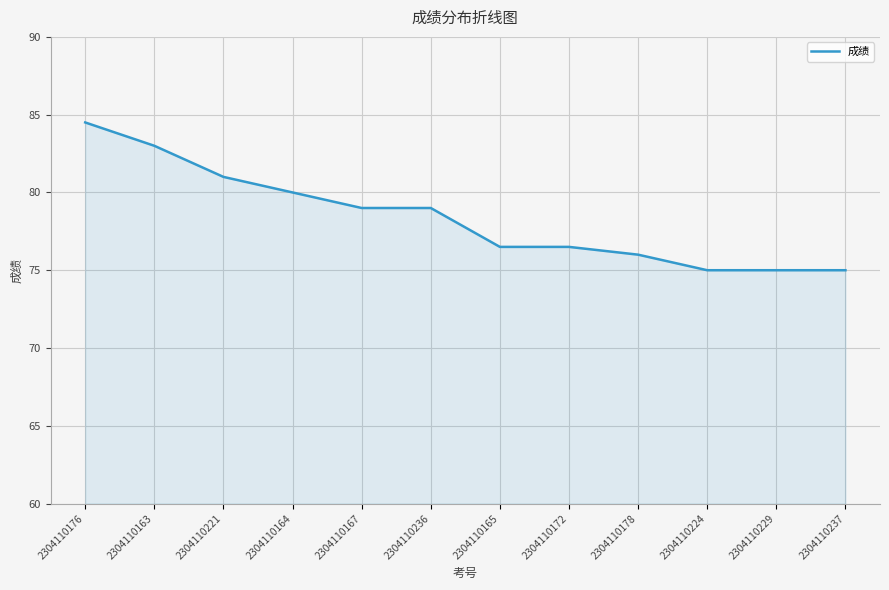

What is the difference between the values at 2304110176 and 2304110163?

1.5